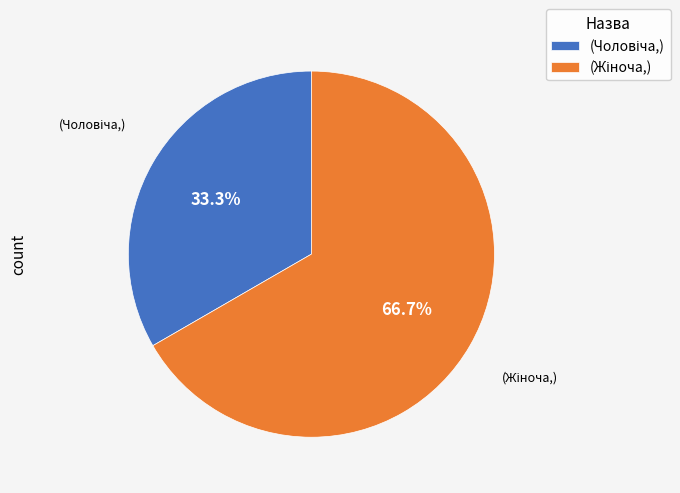

Is there a majority slice in this chart?

Yes